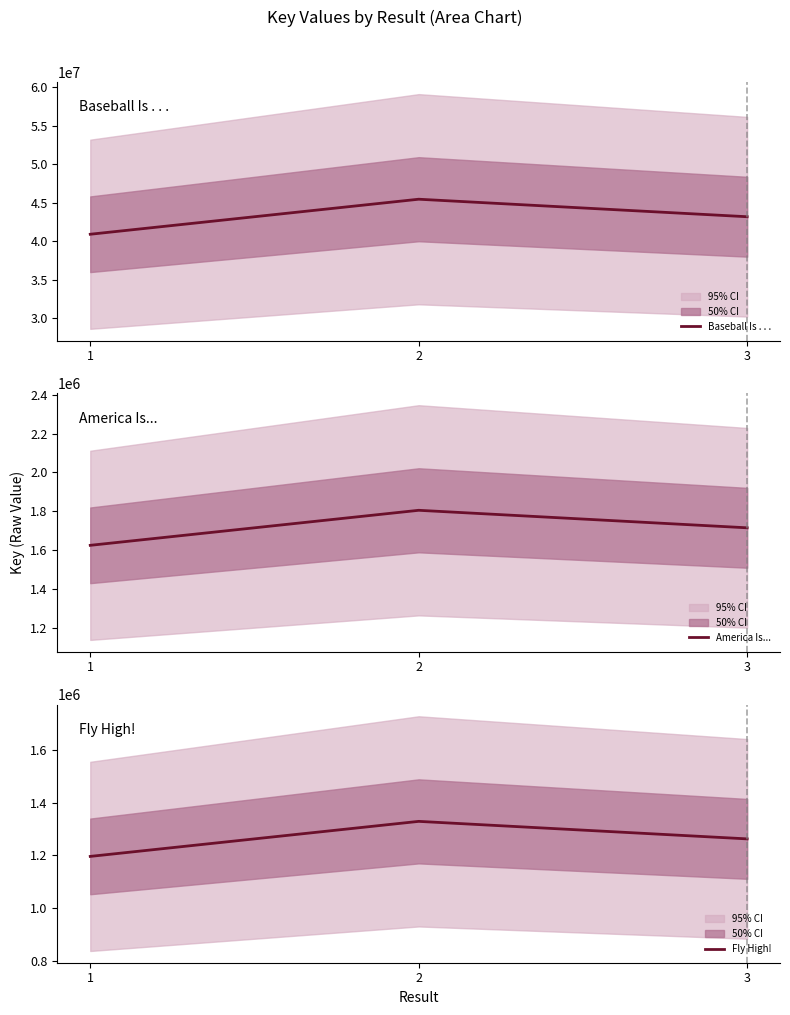

At which label is Fly High! closest to 1262085?

3